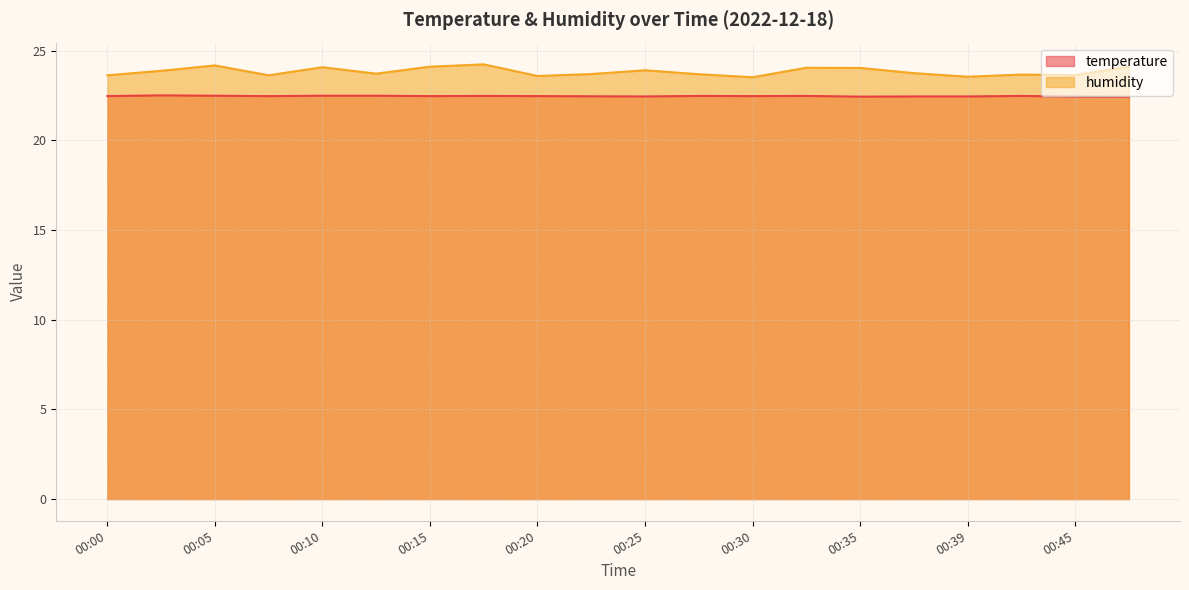

Reading left to right, extract all data points from this chart.

temperature: 22.5	22.5	22.5	22.5	22.5	22.5	22.5	22.5	22.5	22.5	22.4	22.5	22.5	22.5	22.4	22.4	22.4	22.5	22.4	22.4
humidity: 23.6	23.9	24.2	23.6	24.1	23.7	24.1	24.2	23.6	23.7	23.9	23.7	23.5	24.1	24.0	23.8	23.6	23.7	23.6	24.1